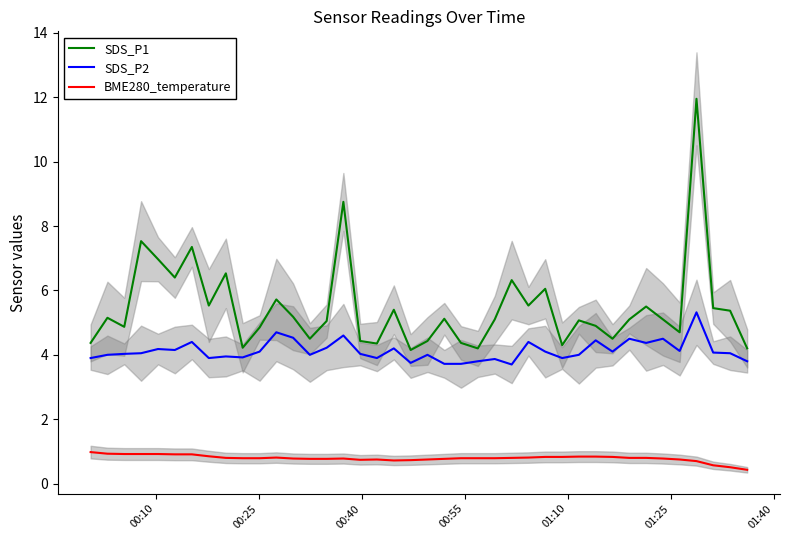

True or false: SDS_P1 and SDS_P2 intersect in this chart.

False